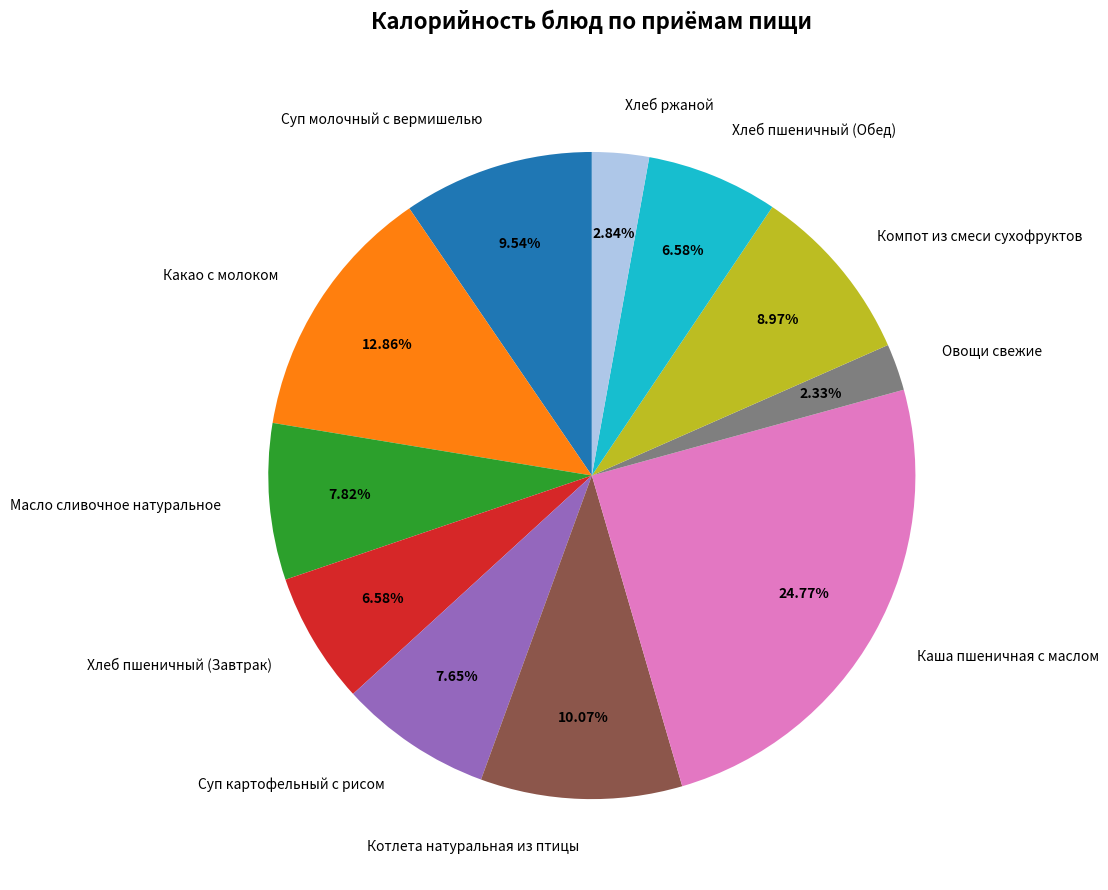

Approximately how many times larger is the value at Суп молочный с вермишелью compared to Овощи свежие?

4.1